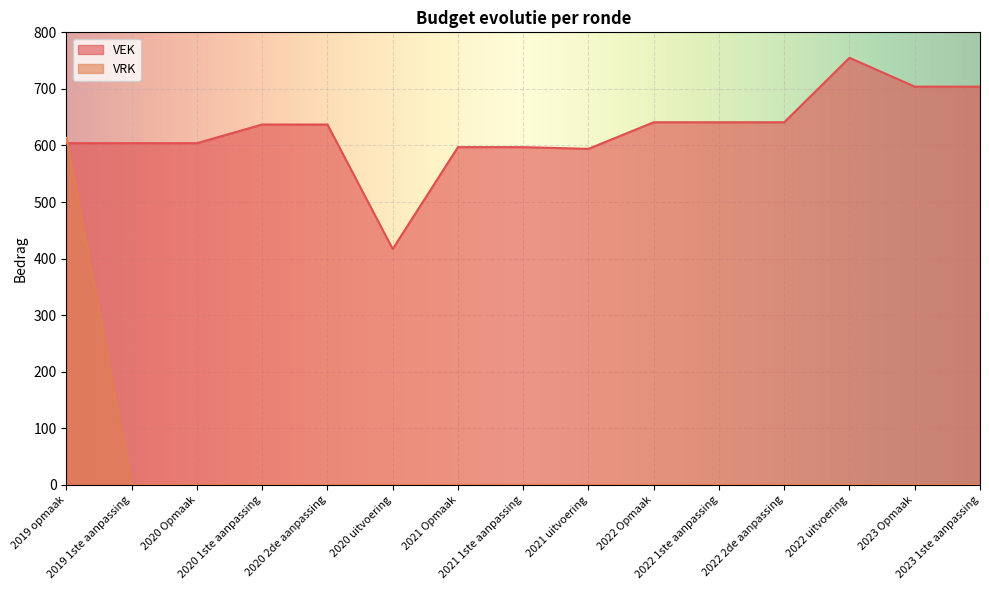

How many lines are shown in the chart?

2